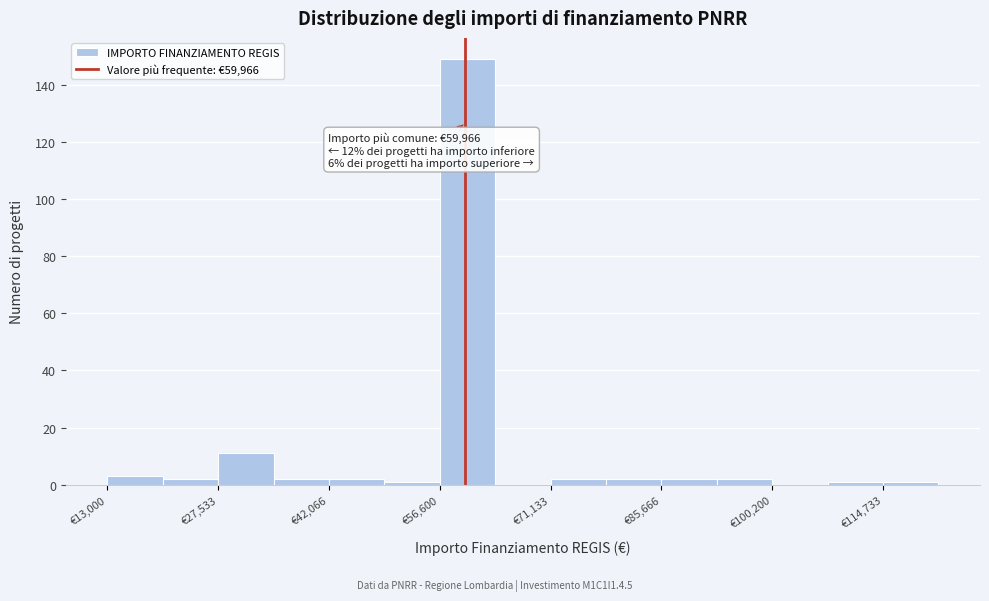

Read against the x-axis, roughly where is the centre of the tallest bar?

60000